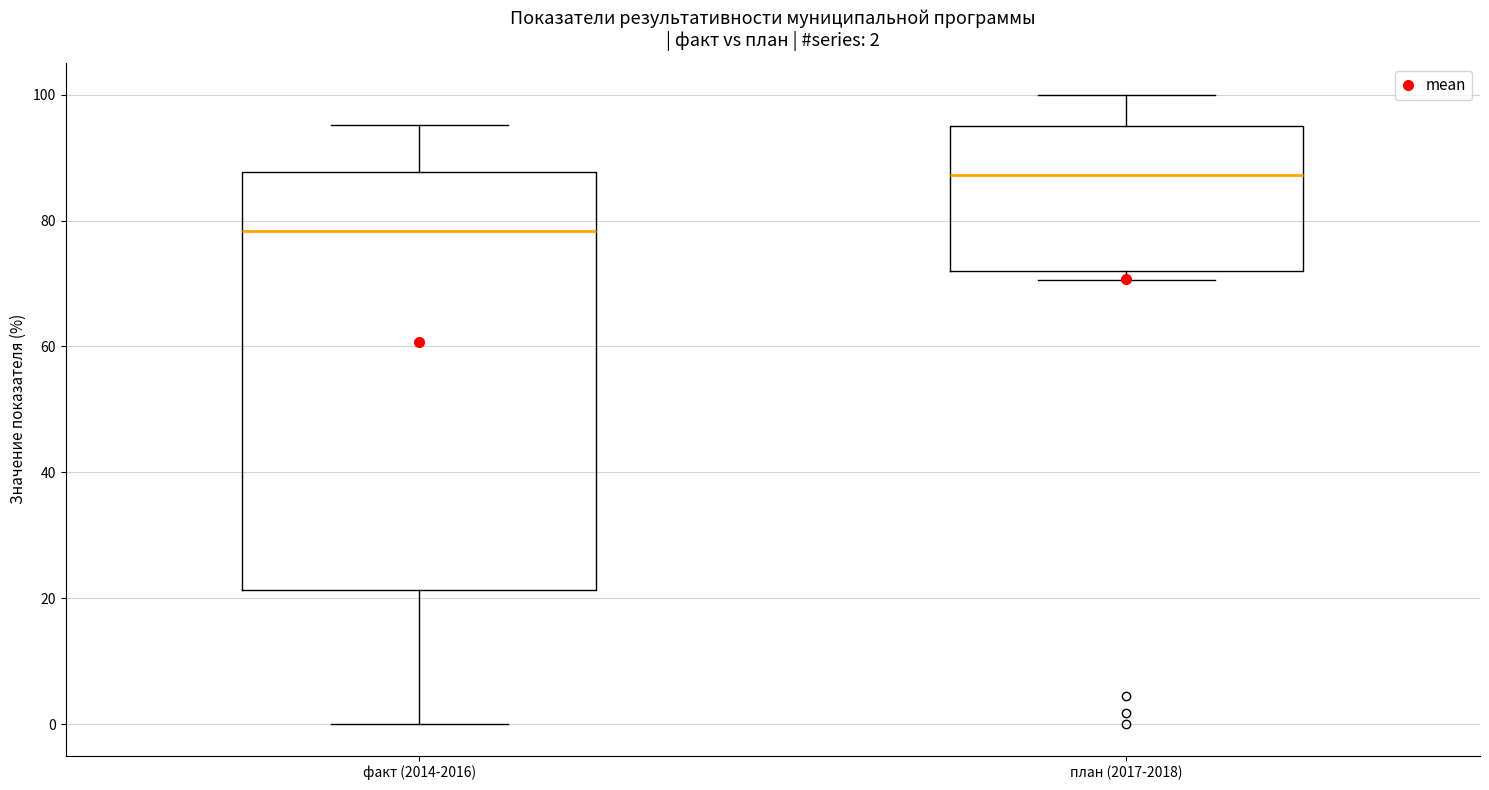

Comparing the boxes themselves (not the whiskers), which one is the tallest?

факт (2014-2016)